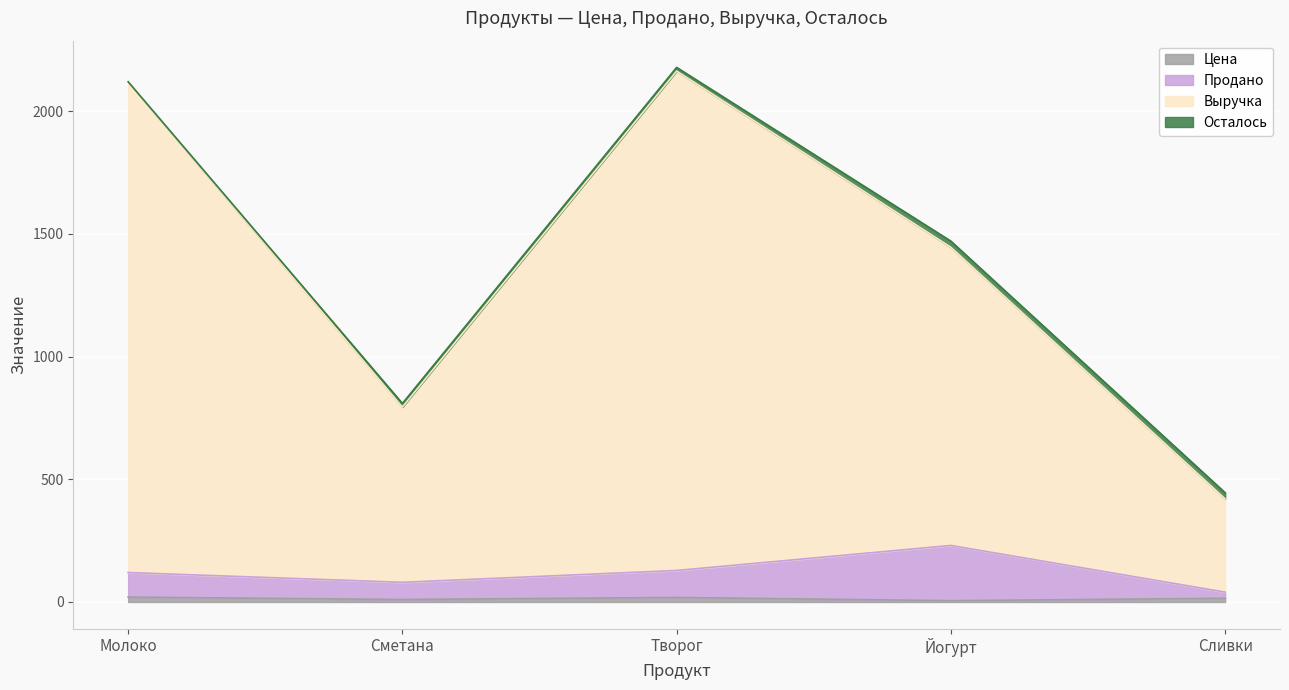

What is the difference between the Продано values at Сметана and Сливки?

40.0